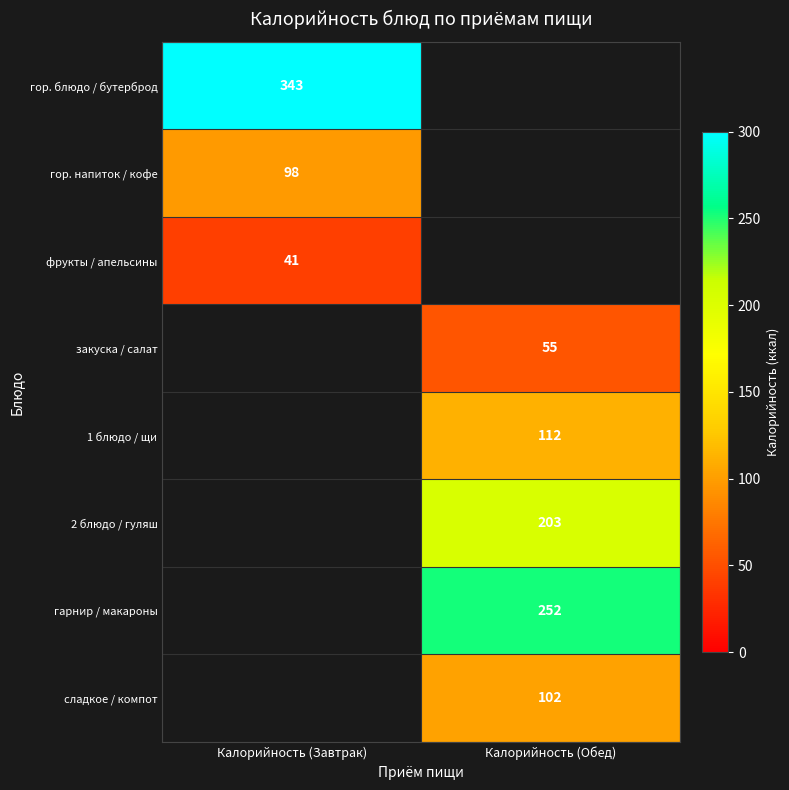

The гор. напиток / кофе series shows 168.7 at Калорийность (Завтрак). True or false?

False